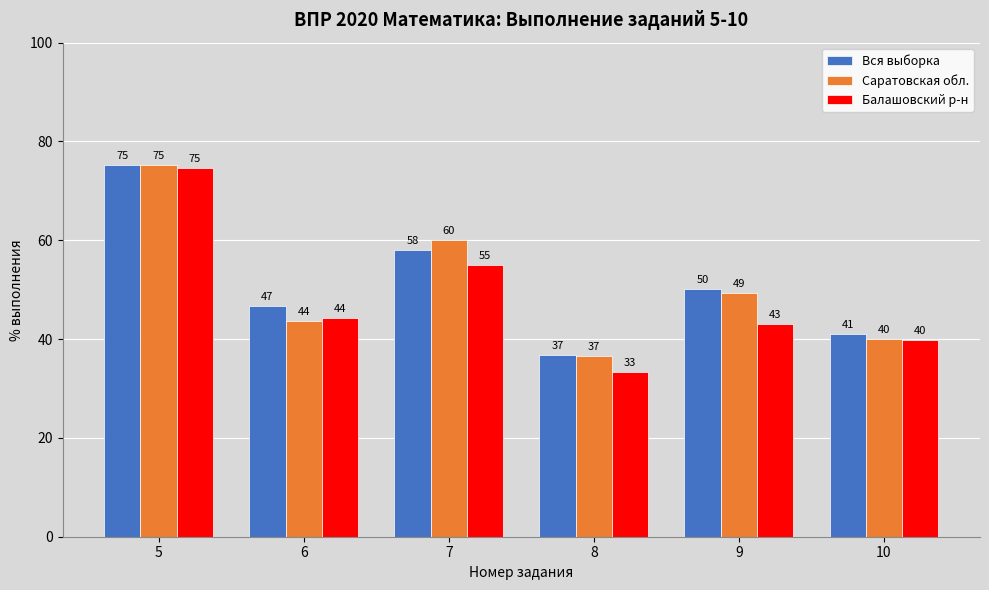

What are all the series names shown in the legend?

Вся выборка, Саратовская обл., Балашовский р-н